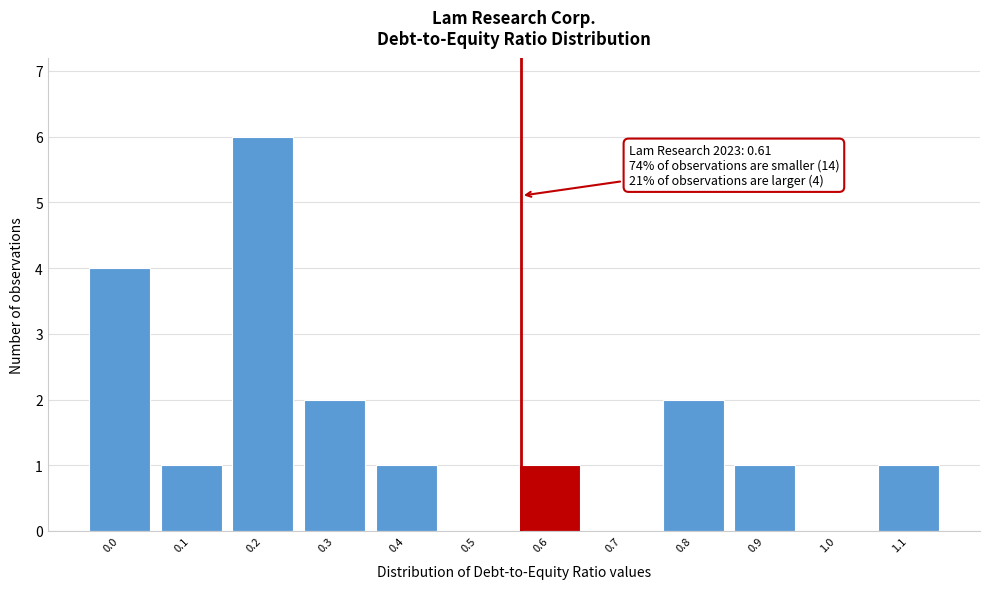

Reading left to right, extract all data points from this chart.

0.0=4	0.1=1	0.2=6	0.3=2	0.4=1	0.5=0	0.6=1	0.7=0	0.8=2	0.9=1	1.0=0	1.1=1